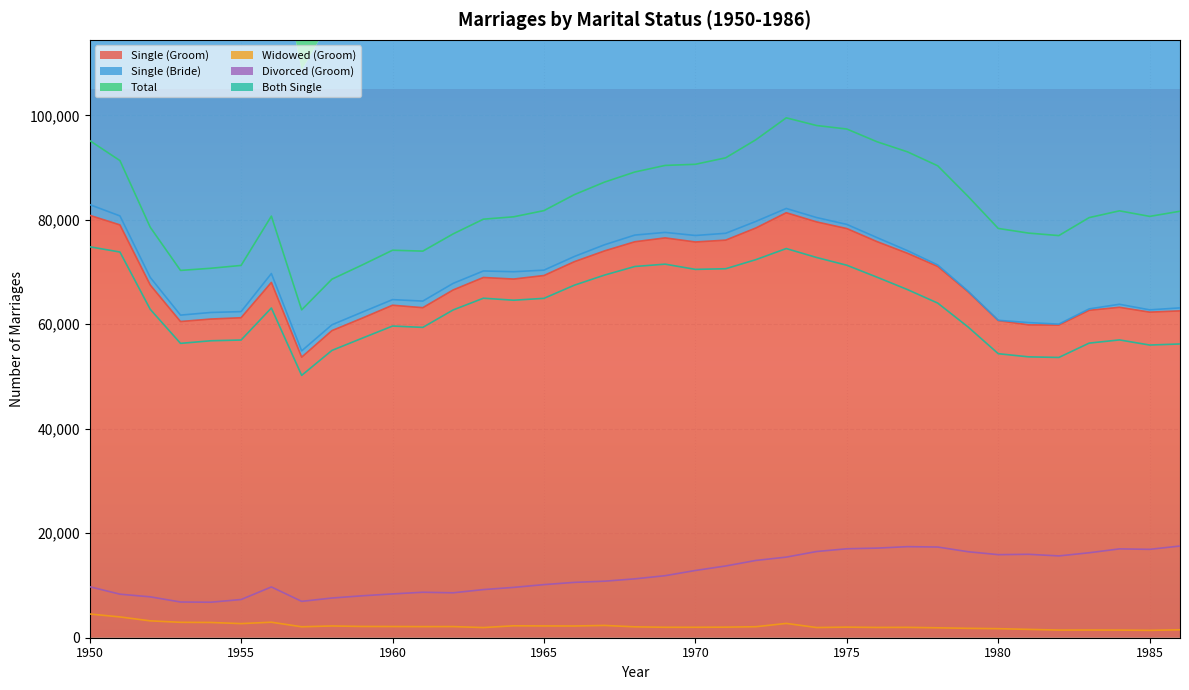

Count the number of categories in the chart.

37